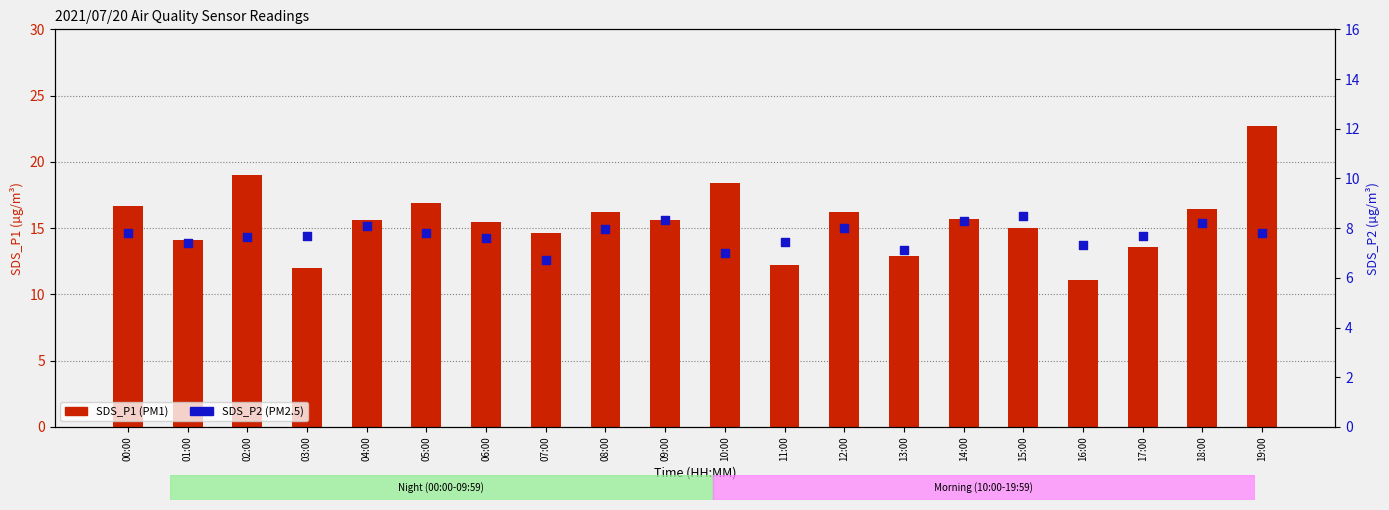

What are all the series names shown in the legend?

SDS_P1, SDS_P2